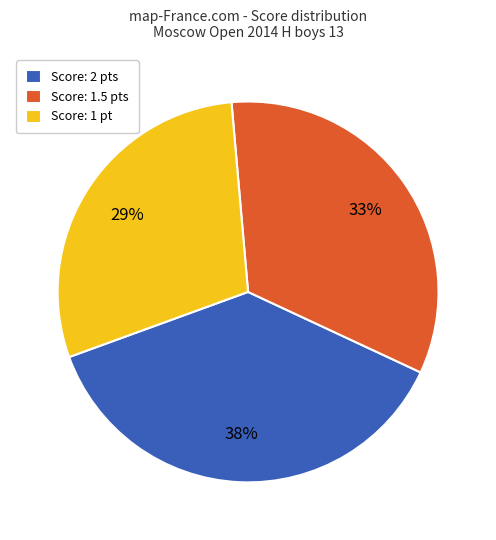

What is the ratio of the value at Score: 1.5 pts to the value at Score: 2 pts?

0.9